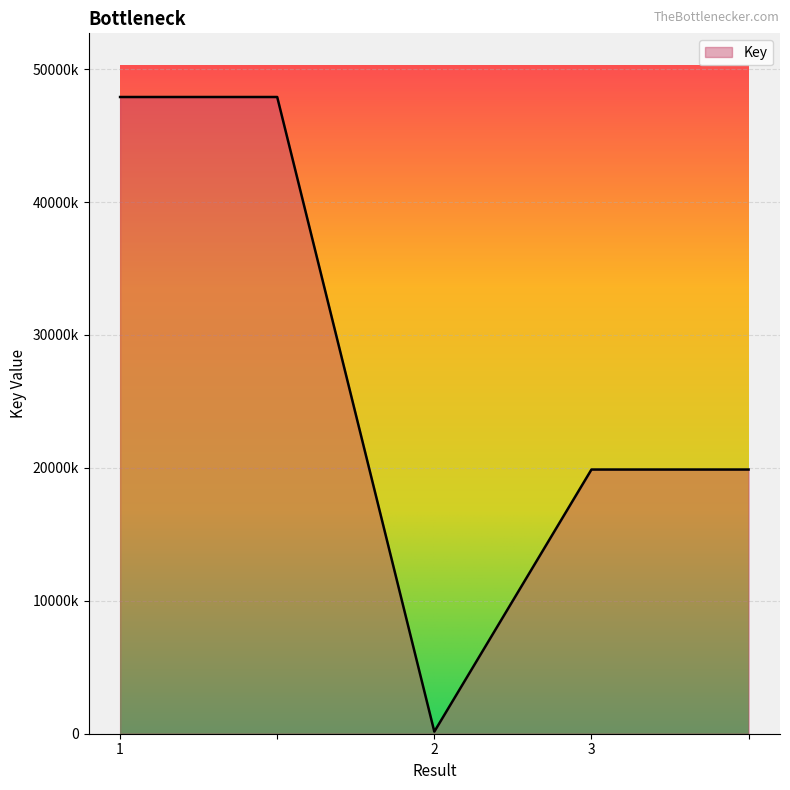

Does the chart have visible grid lines?

Yes